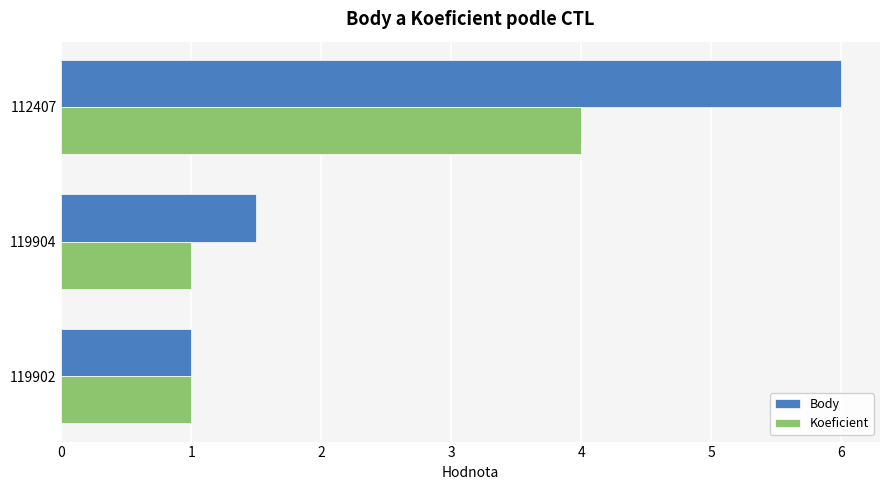

Count the Body values in the range 1 to 6.

3